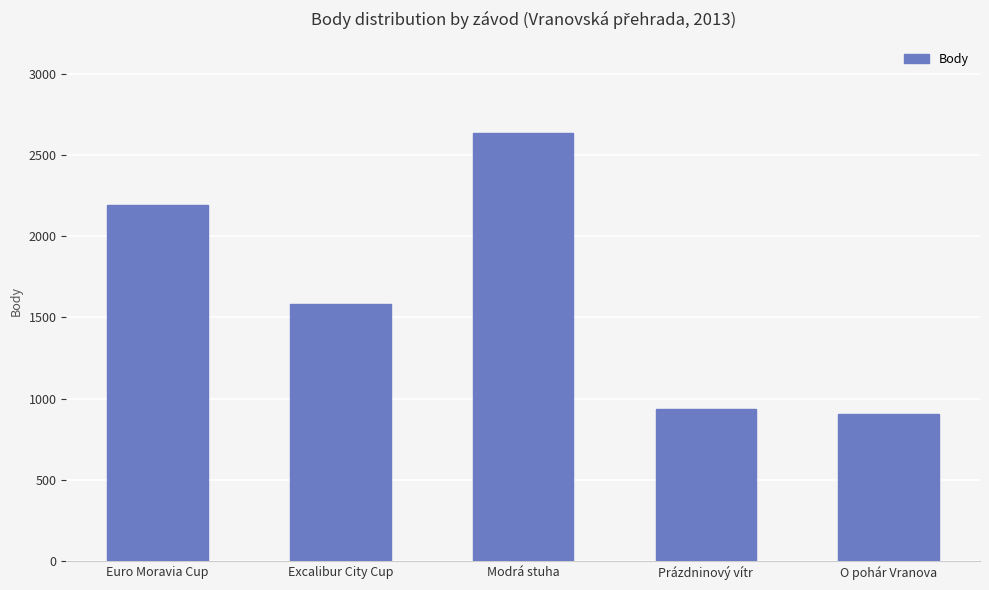

How many categories are shown in the chart?

5